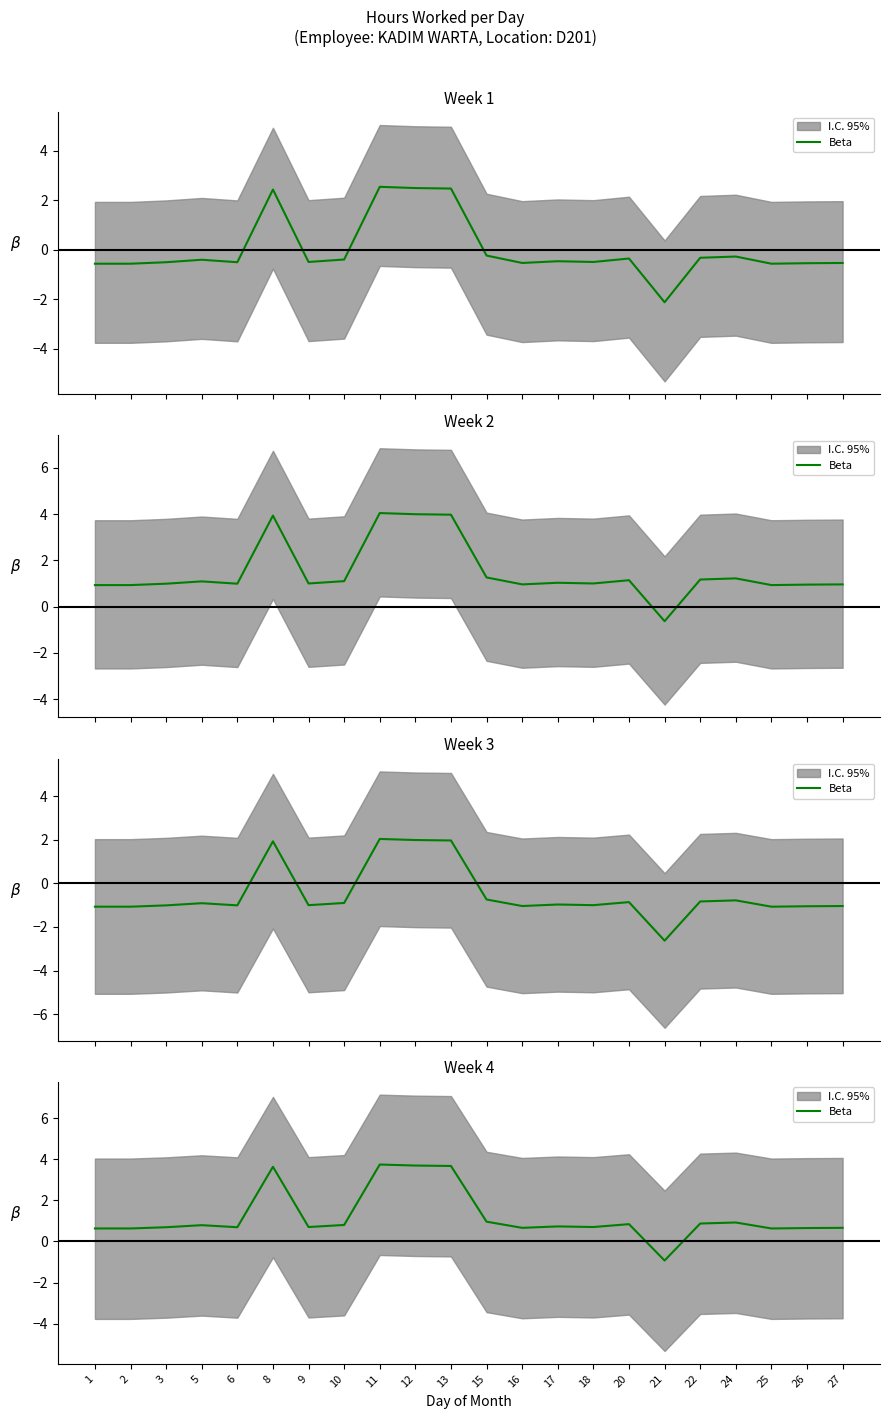

What is the difference between the maximum and second lowest values?

3.1